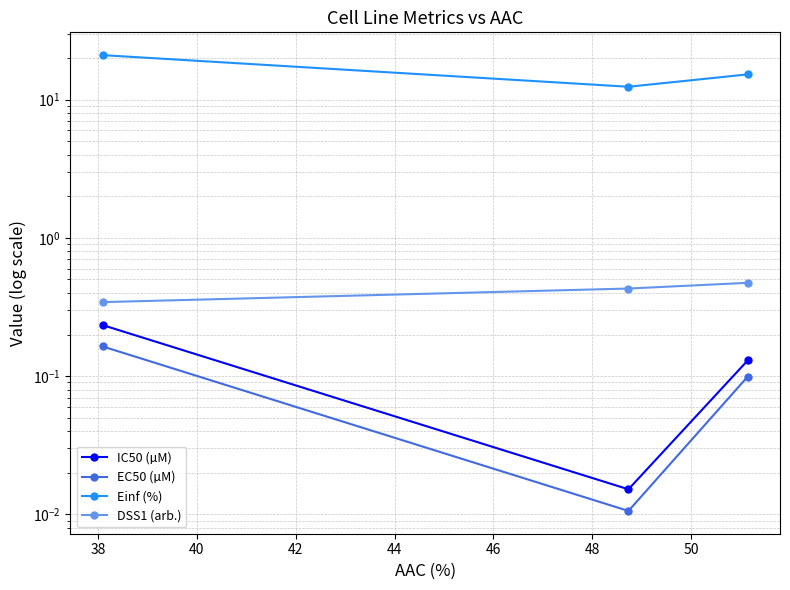

Which series has the largest total across all categories?

Einf (%)